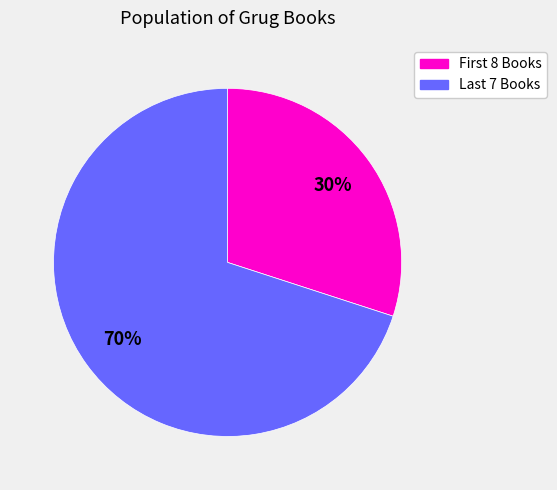

To the nearest percent, what is the average slice percentage?

50%